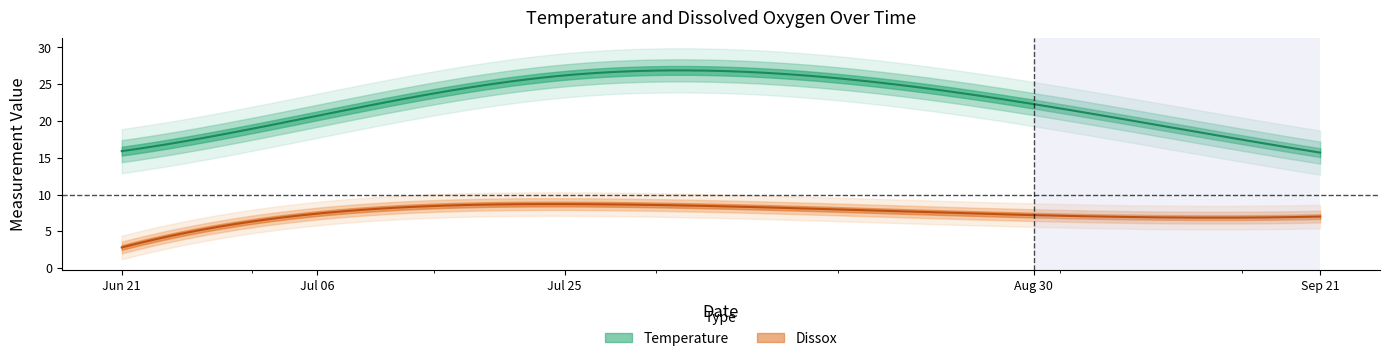

True or false: Temperature has more than 1 interior local peaks.

False